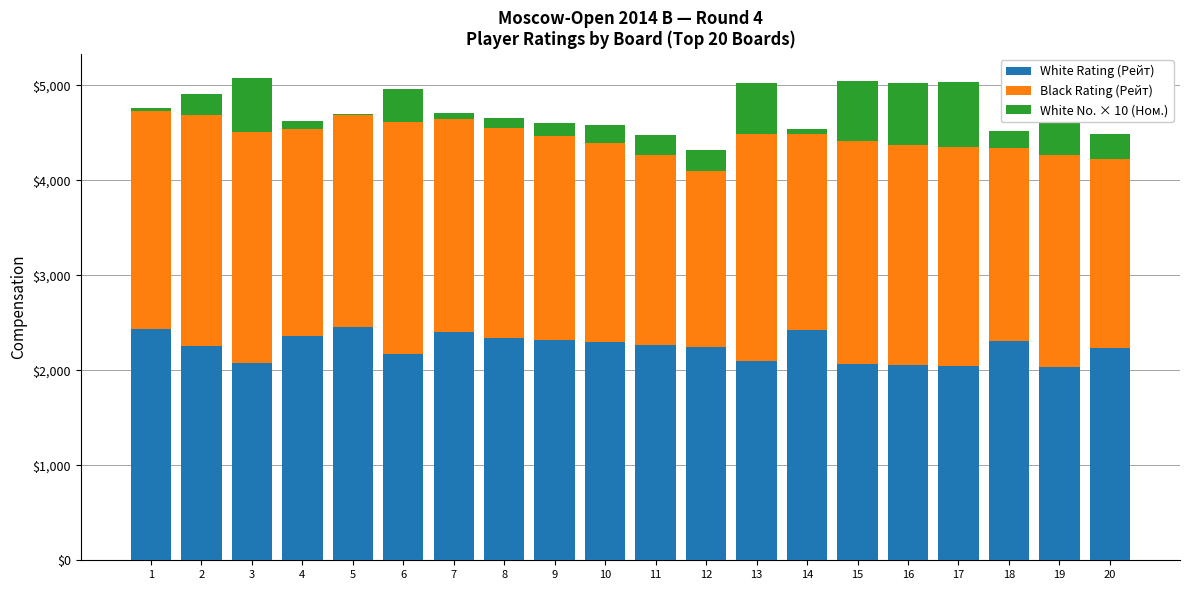

Which series has the largest total across all categories?

White Rating (Рейт)